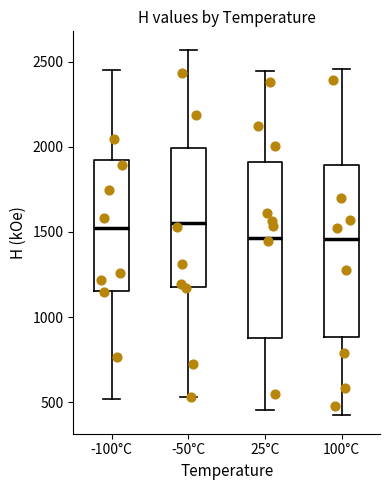

Reading left to right, transcribe this box plot: for each box, give where its median line is, the range the box spans, and where its two whiskers end, as read against the y-axis. The values are not printed on the chart, so give them approximately, as read against the axis.

-100°C: median 1500, box 1150 to 1900, whiskers 500 to 2450
-50°C: median 1550, box 1200 to 2000, whiskers 550 to 2550
25°C: median 1450, box 900 to 1900, whiskers 450 to 2450
100°C: median 1450, box 900 to 1900, whiskers 400 to 2450